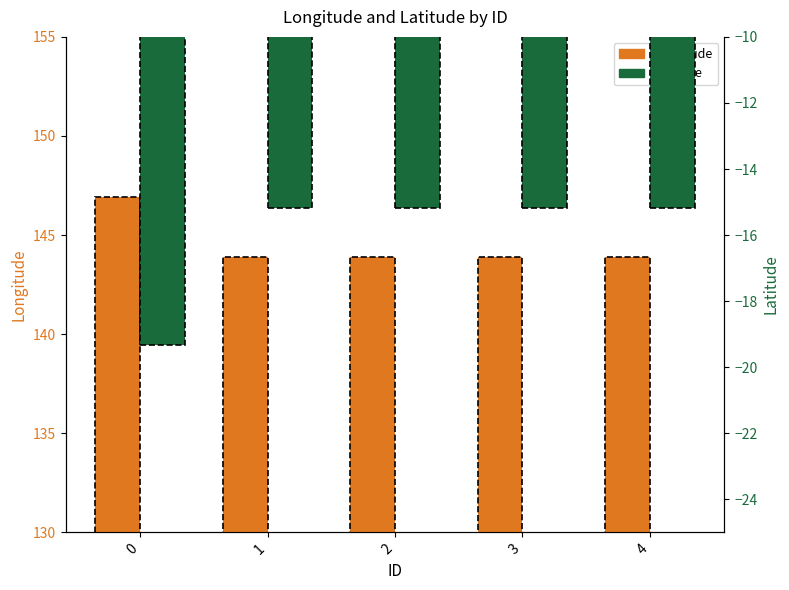

Reading left to right, what are all the values shown in this chart?

Longitude: 0=146.9	1=143.9	2=143.9	3=143.9	4=143.9
Latitude: 0=-19.3	1=-15.2	2=-15.2	3=-15.2	4=-15.2